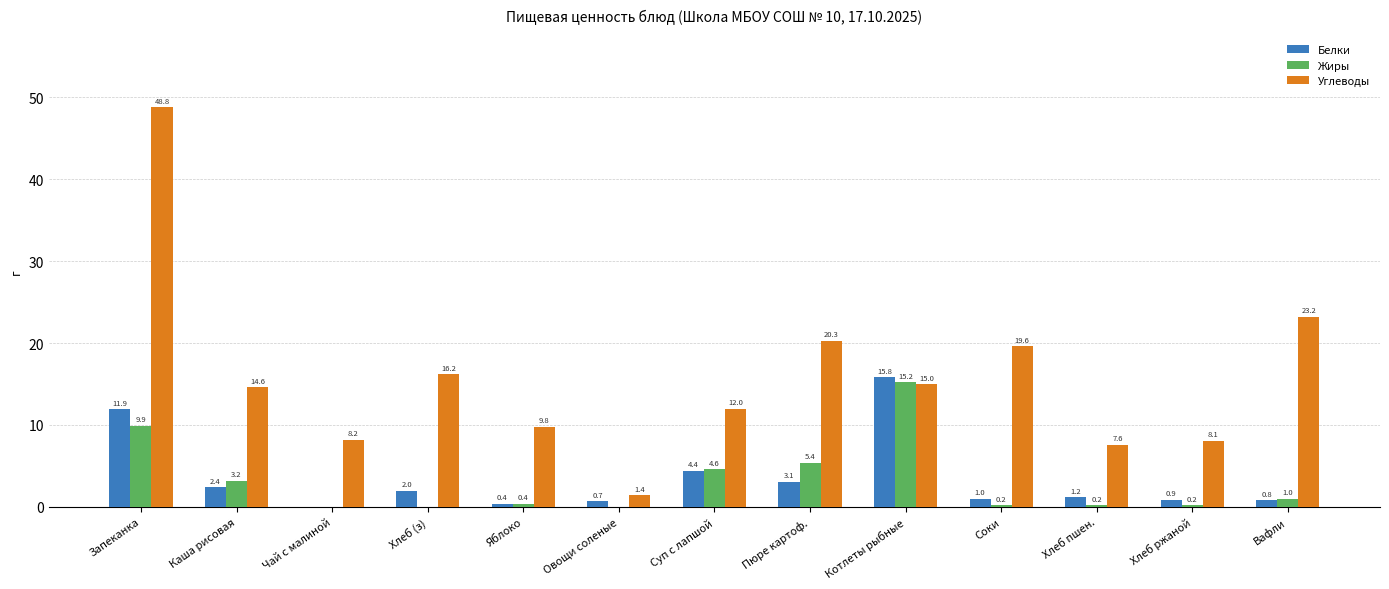

How many values in Жиры are above zero?

10